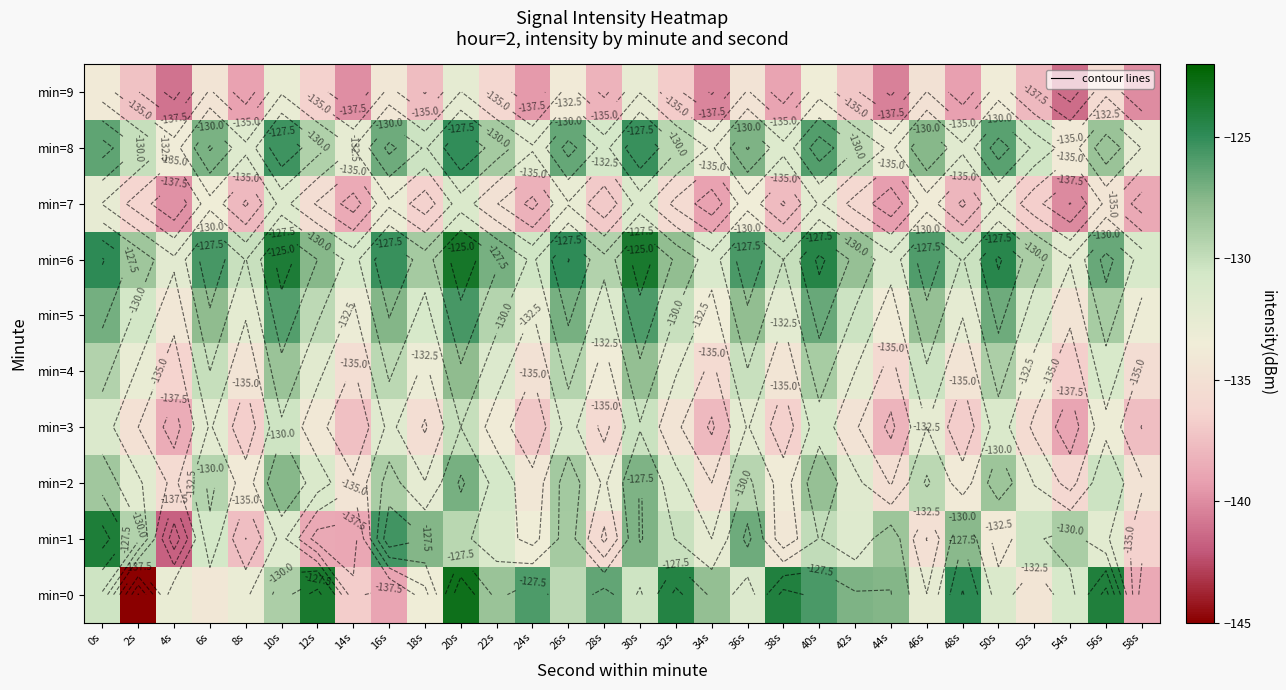

List the labels in order of min=1 value, largest first.

0s, 16s, 36s, 30s, 18s, 48s, 44s, 26s, 54s, 2s, 20s, 40s, 32s, 52s, 6s, 22s, 10s, 42s, 56s, 34s, 24s, 50s, 38s, 46s, 28s, 58s, 8s, 12s, 14s, 4s